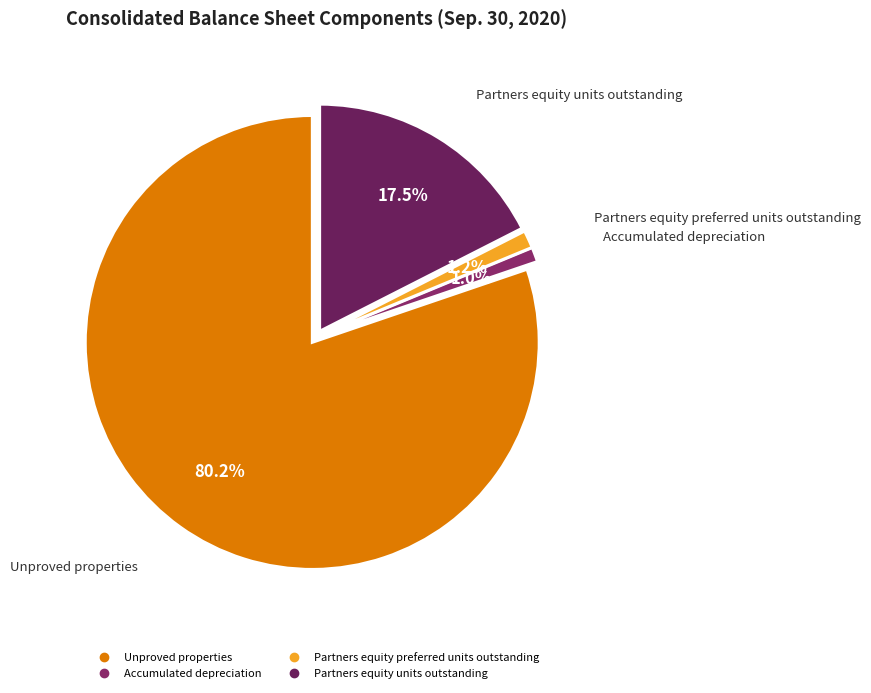

Is it true that Partners equity preferred units outstanding is 1% of the pie?

True